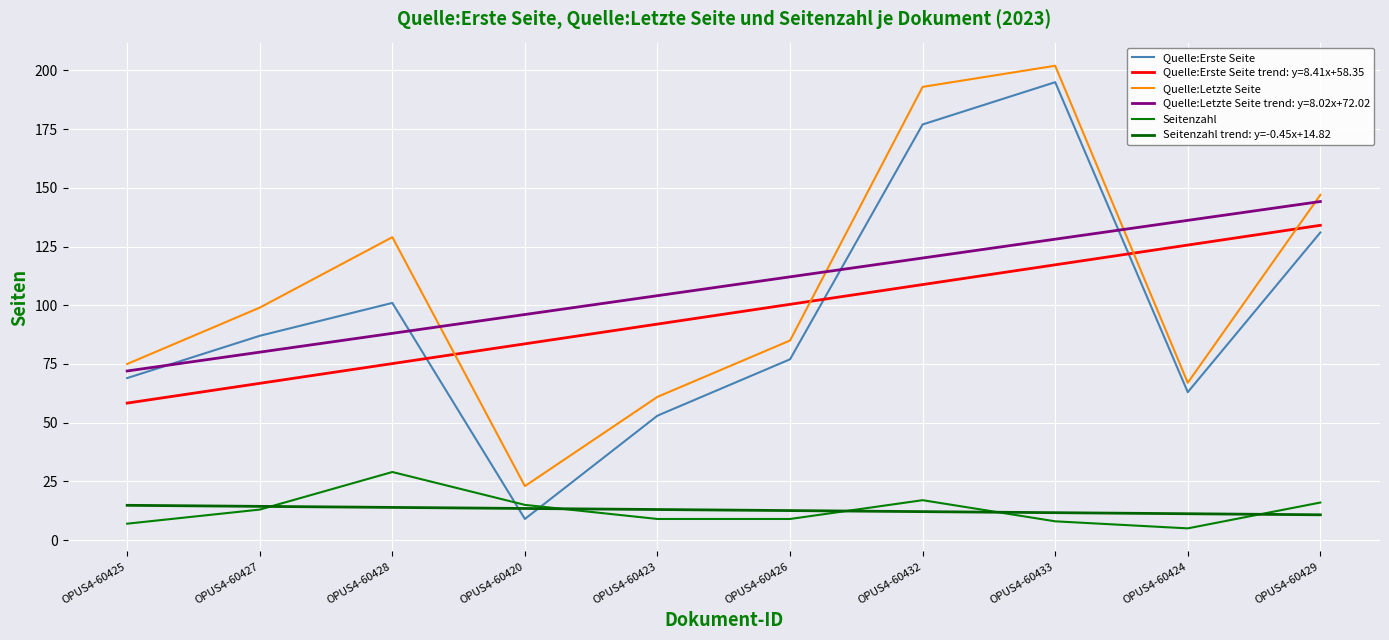

What is the spread (max minus min) of values at OPUS4-60425?

68.0